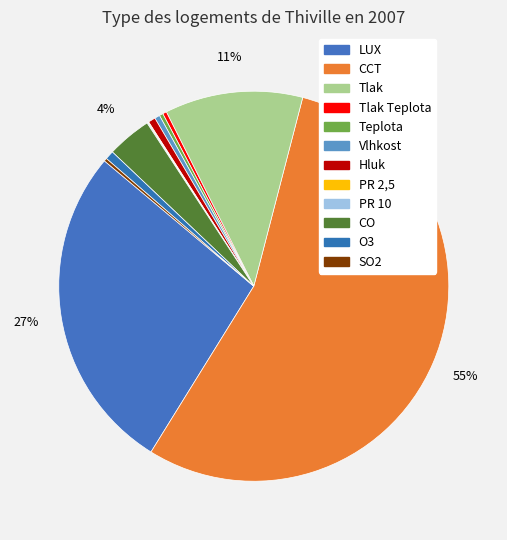

The O3 slice represents 11% of the pie. True or false?

False